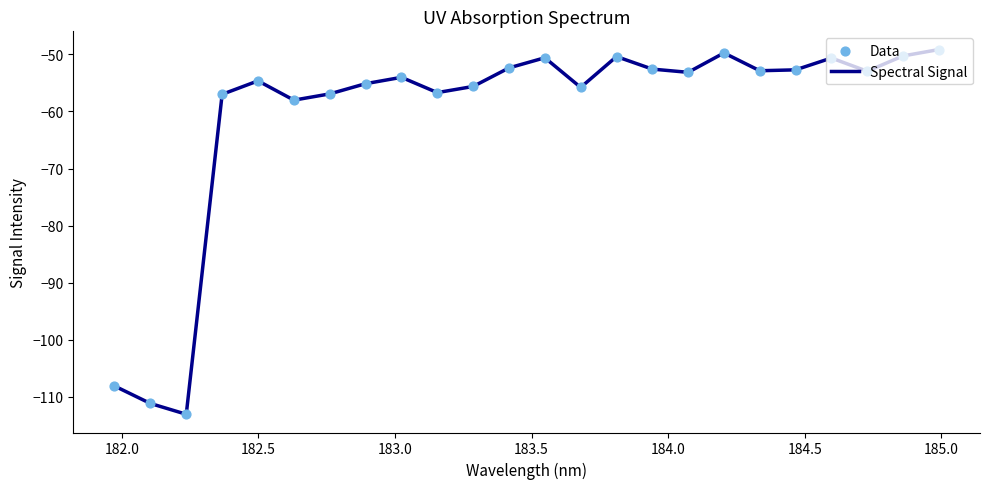

What is the smallest value displayed?

-113.1